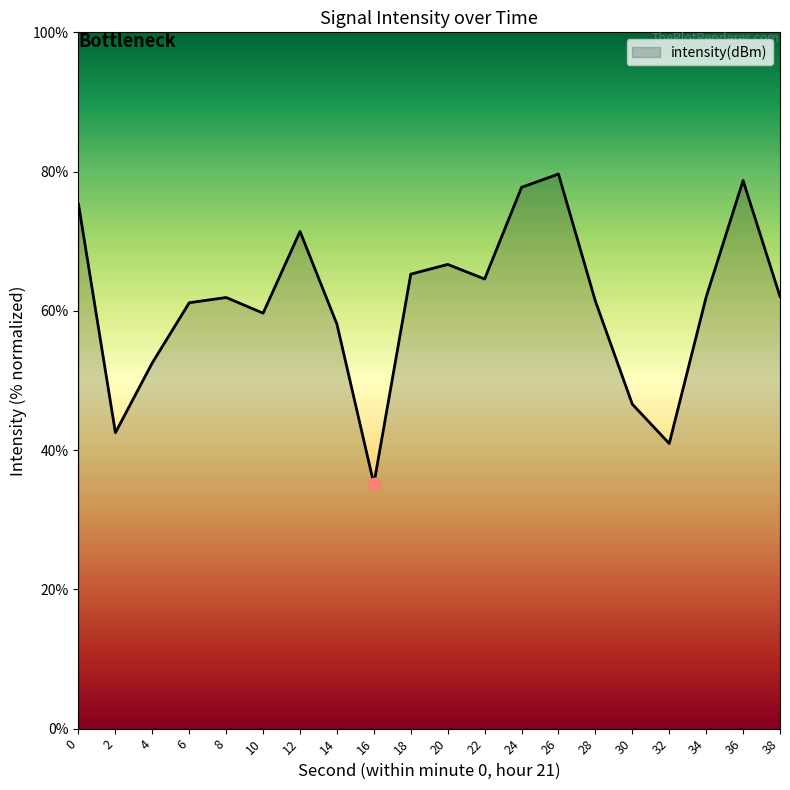

What is the change in value from 8 to 18?

+3.4